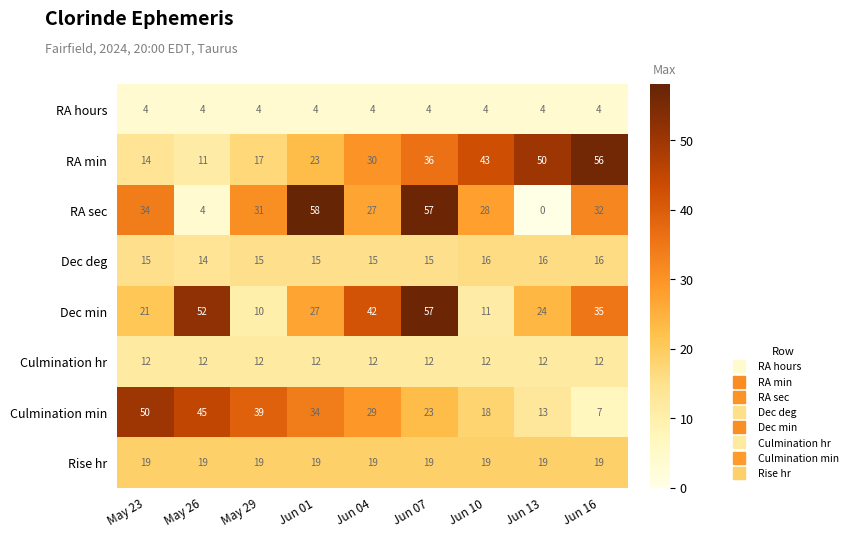

Count the number of data series in this chart.

8